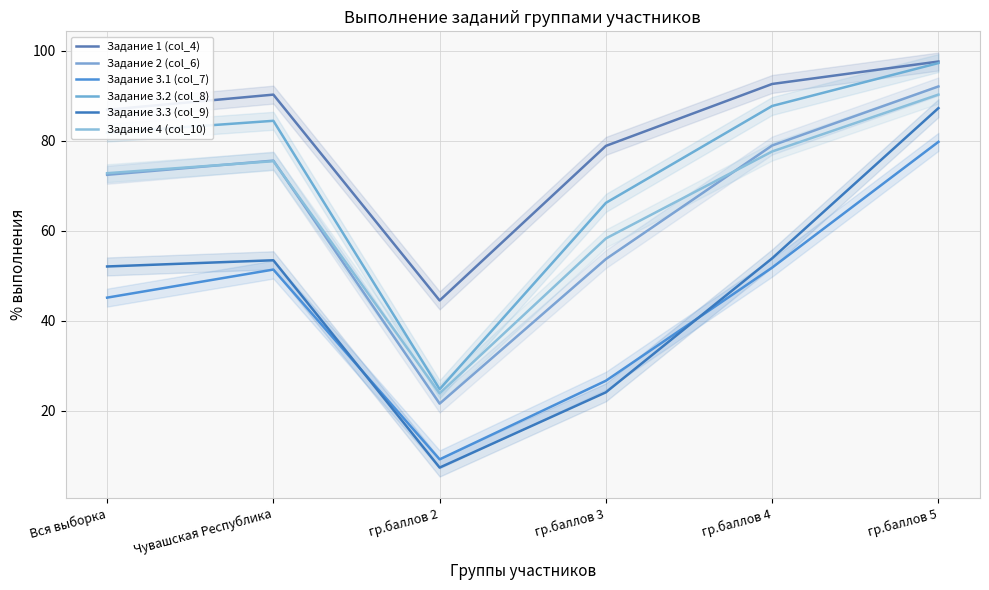

Which series has the largest total across all categories?

Задание 1 (col_4)